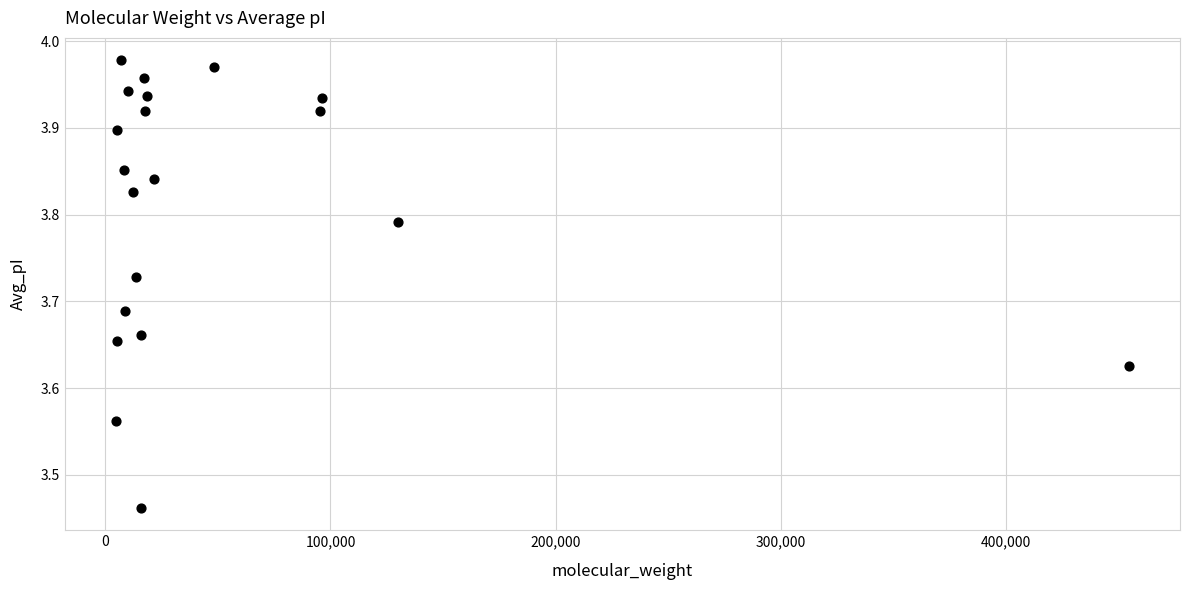

What is the range of Y values (max minus min)?

0.5